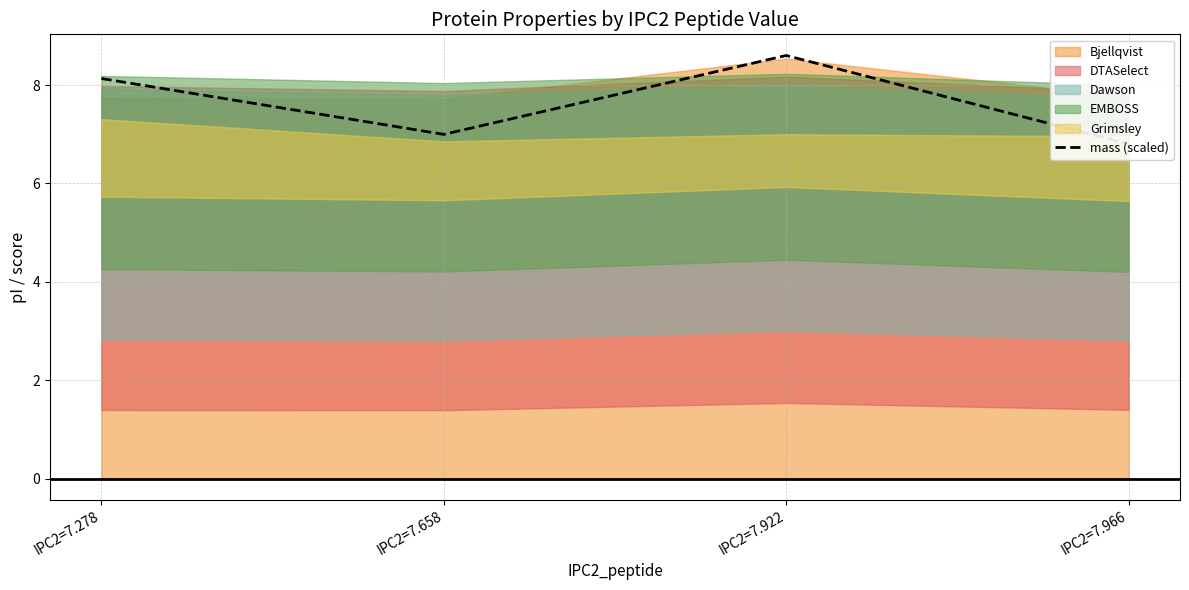

Is it true that the value at IPC2=7.278 is 5.4?

False